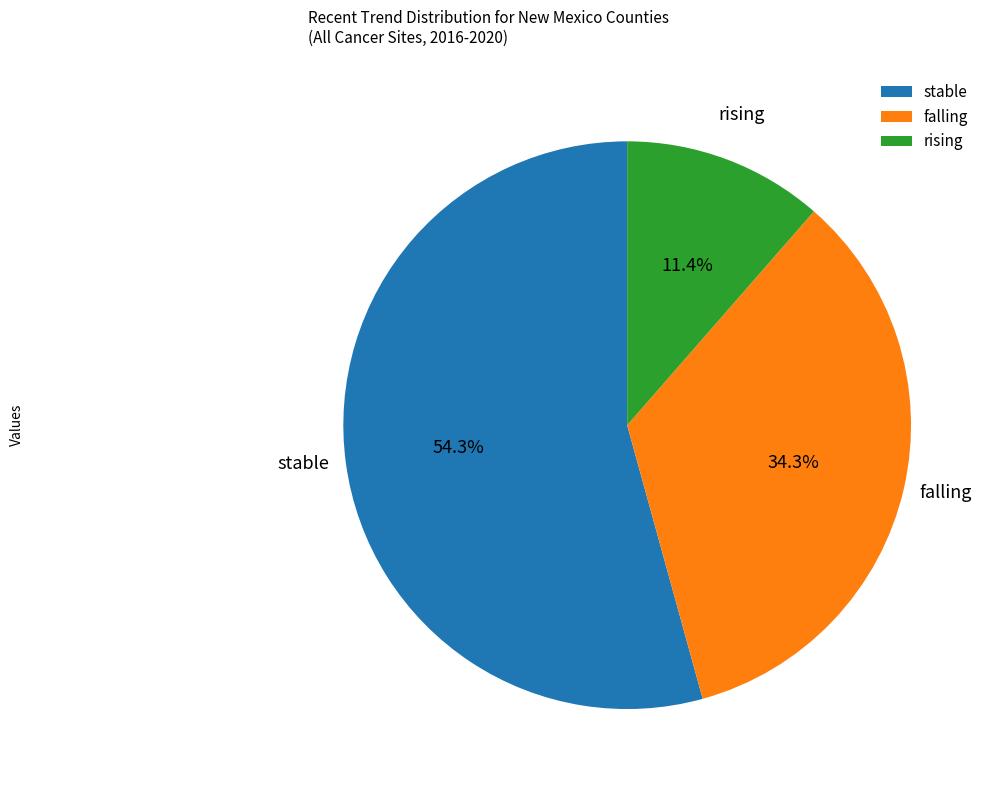

How many segments does this pie chart have?

3